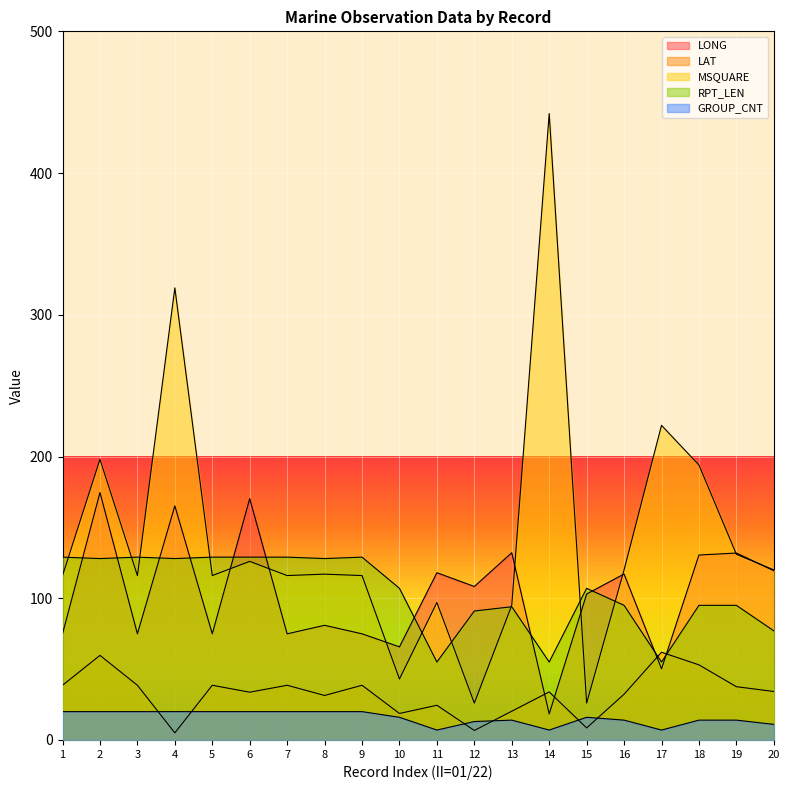

List the series in order of their peak value, lowest first.

GROUP_CNT, LAT, RPT_LEN, LONG, MSQUARE